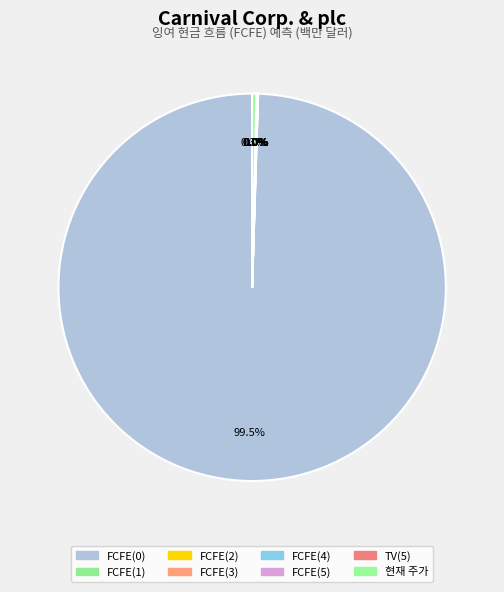

Is the sum of FCFE(2) and FCFE(4) greater than half?

No